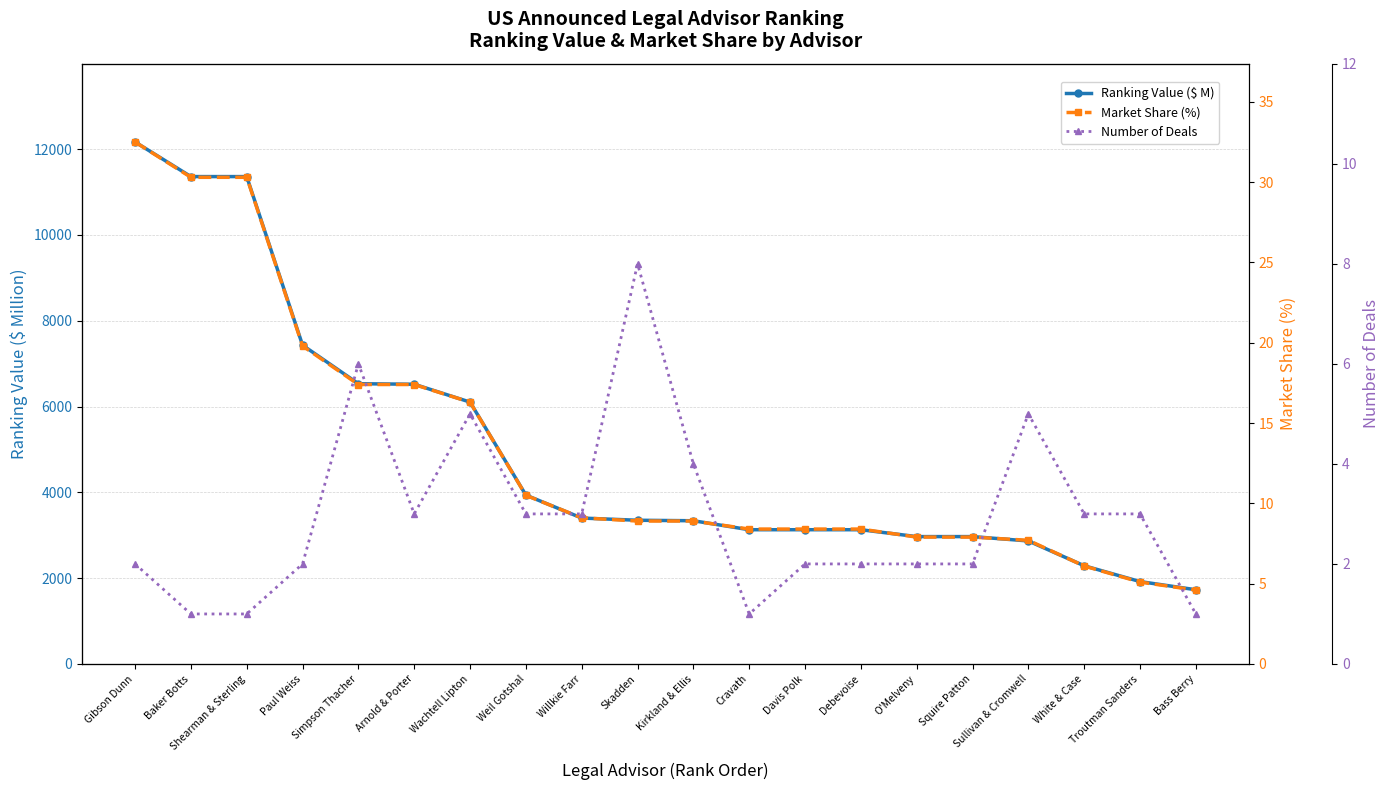

Where does the Number of Deals series first go above 3?

Simpson Thacher